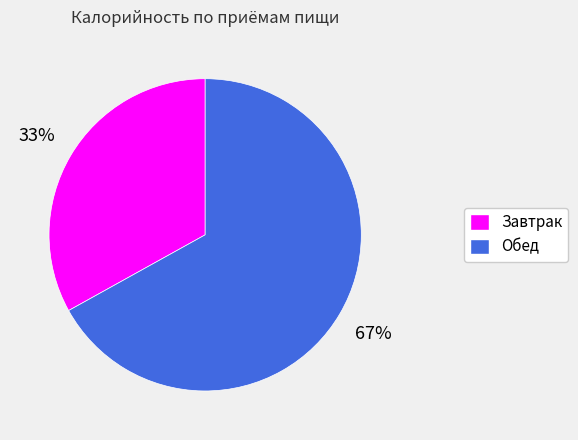

What is the largest slice in the pie chart?

Обед